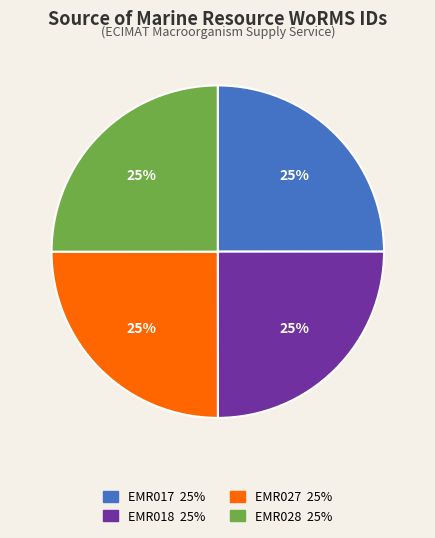

The EMR017 slice represents 36% of the pie. True or false?

False